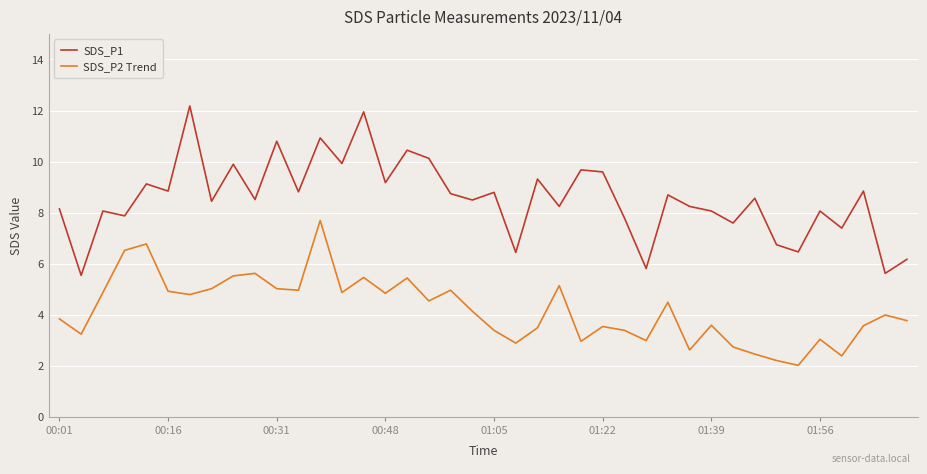

True or false: SDS_P2 Trend and SDS_P1 cross at least once.

False